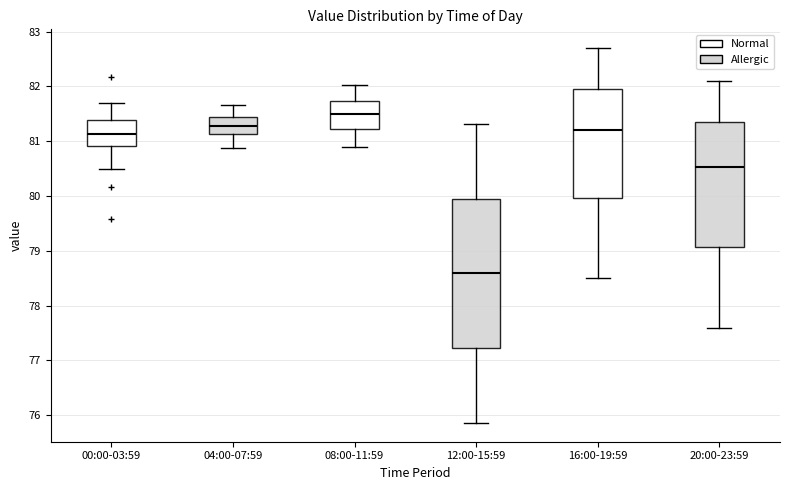

Which box is the tallest, from its lower edge to its upper edge?

12:00-15:59